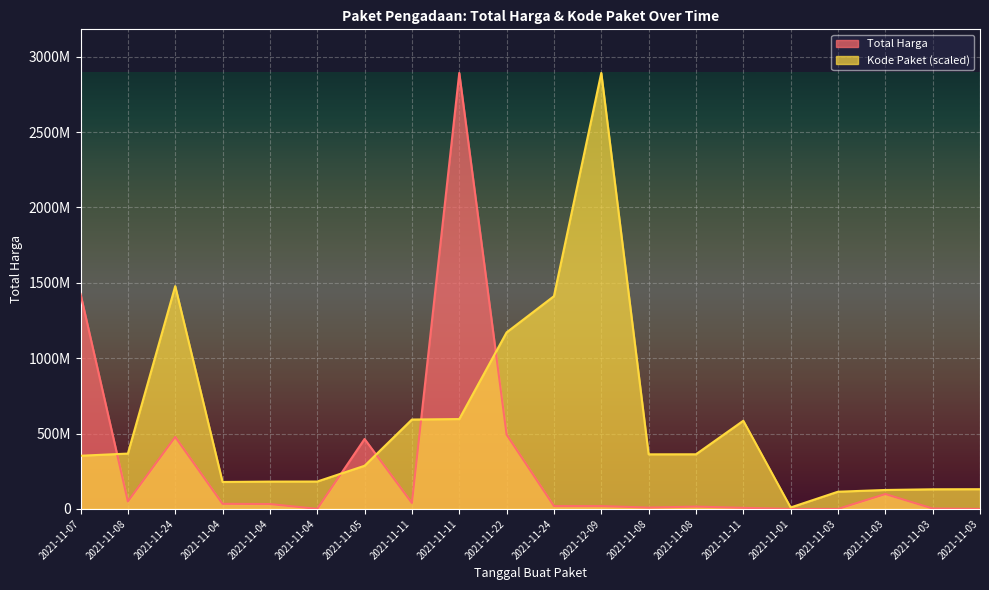

Where do Kode Paket and Total Harga first cross each other?

2021-11-07 and 2021-11-08